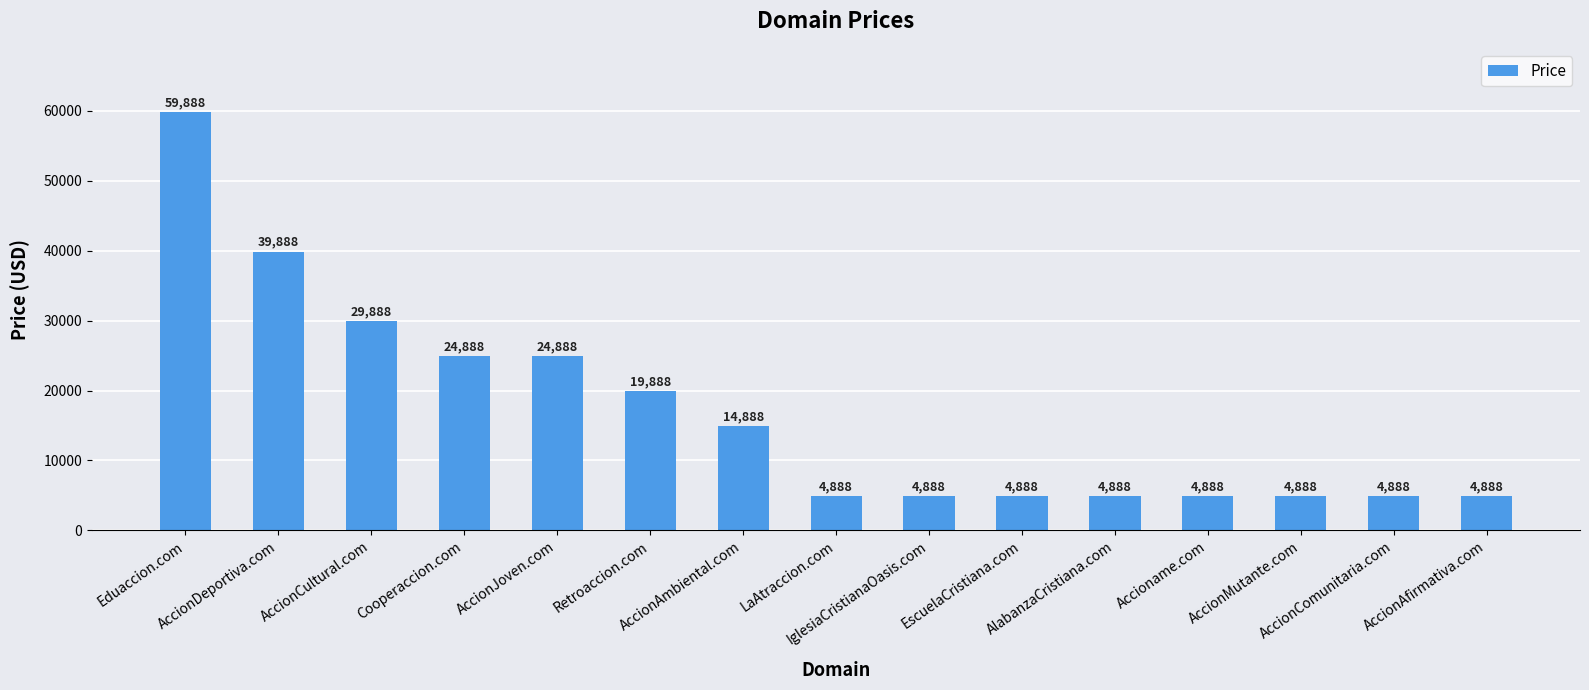

What is the difference between the second highest and second lowest values?

35000